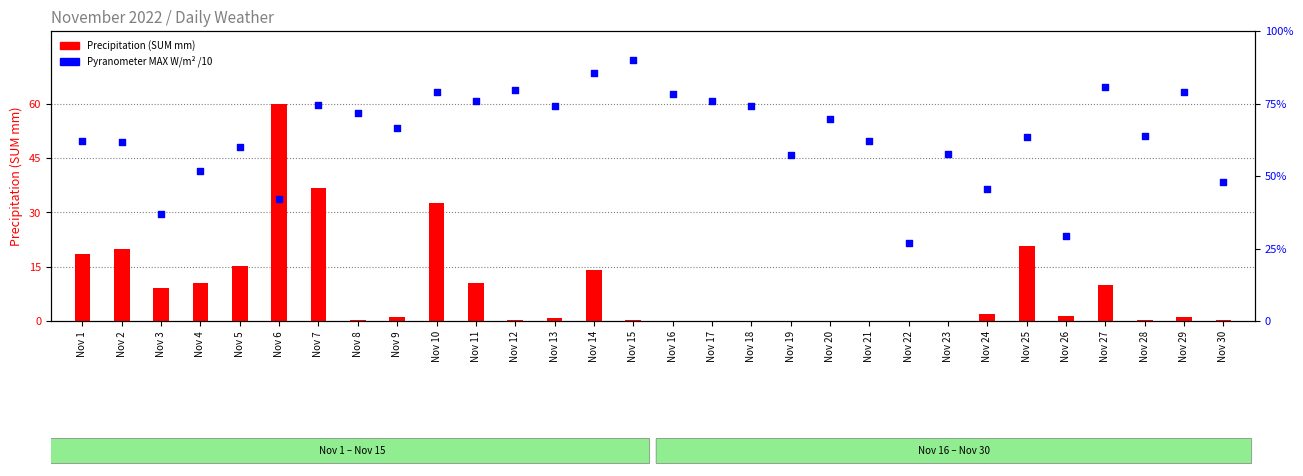

Which series contains the highest Y value?

Precipitation (SUM mm)